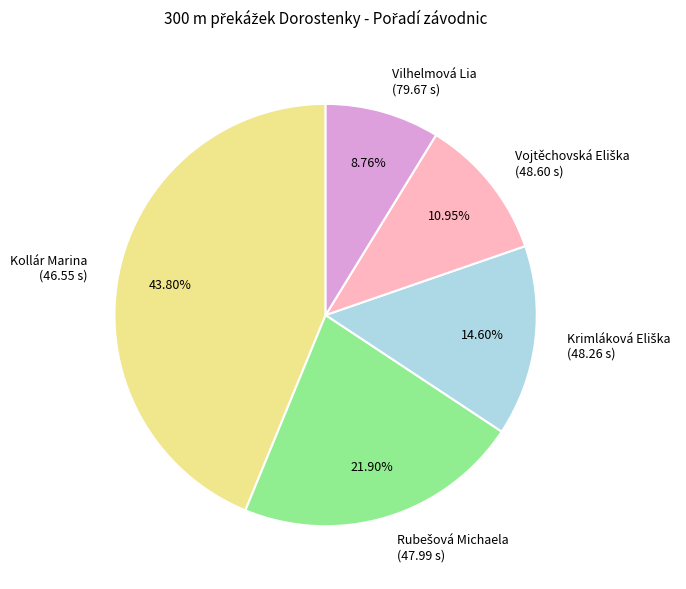

Does Kollár Marina (46.55 s) account for over 50% of the chart?

No